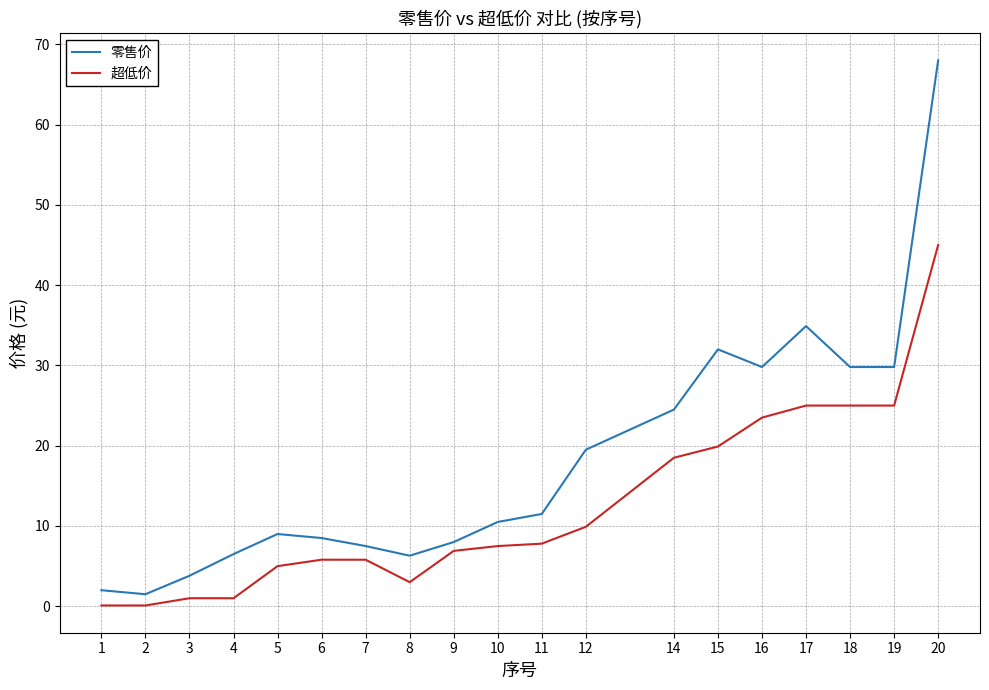

How many interior local peaks does the 零售价 series have?

3